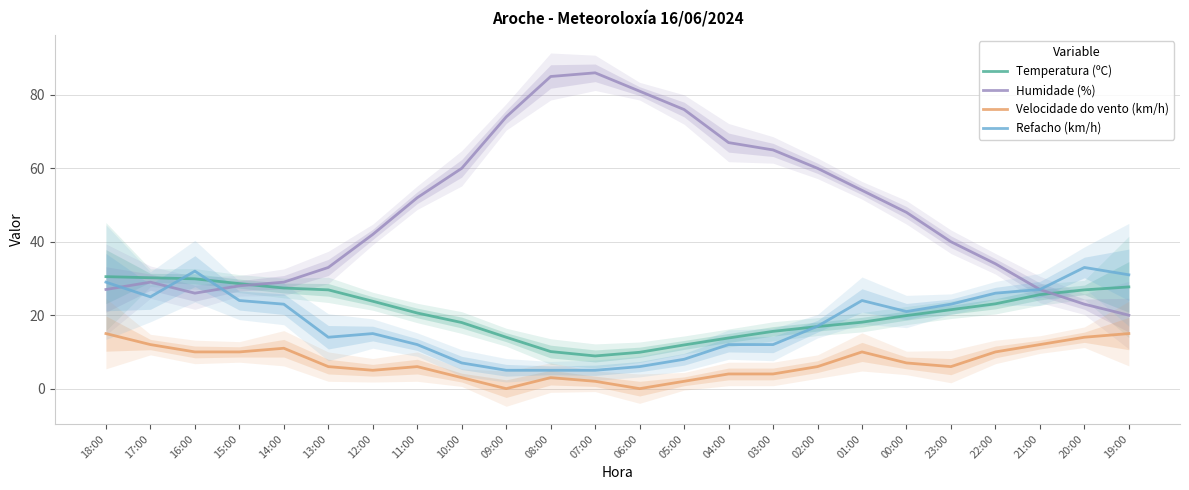

What is the average value of the Humidade (%) series?

48.6